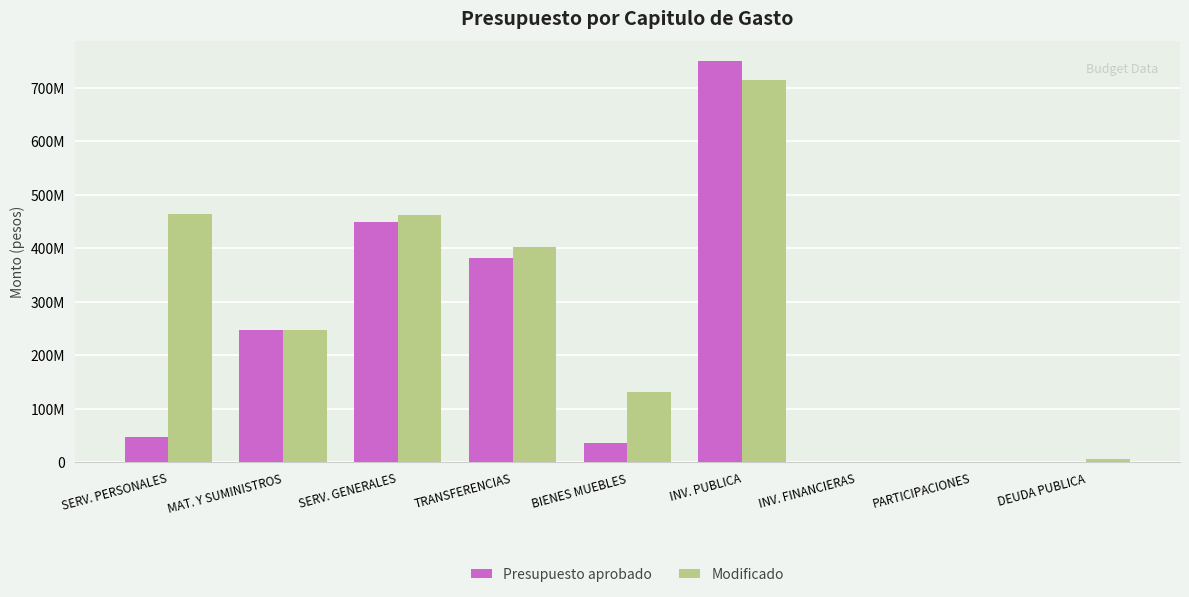

Where is Presupuesto aprobado nearest to the value 375000000?

TRANSFERENCIAS